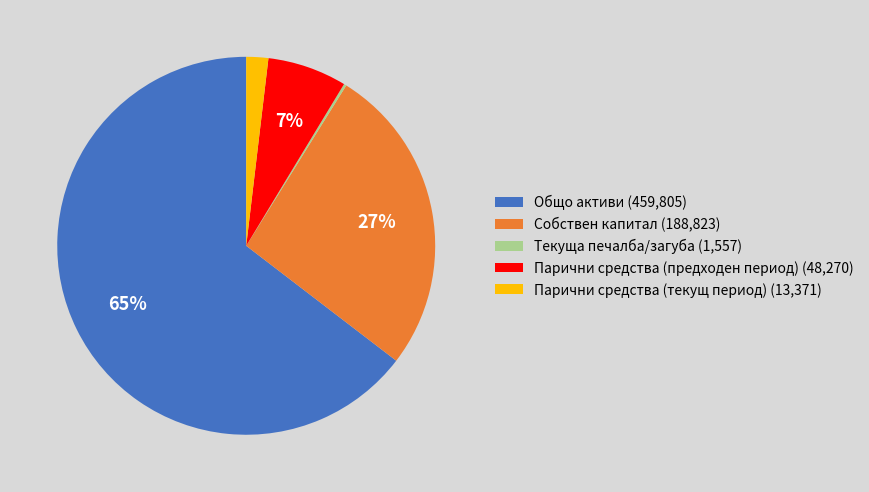

Which has a higher value, Общо активи (459,805) or Парични средства (текущ период) (13,371)?

Общо активи (459,805)